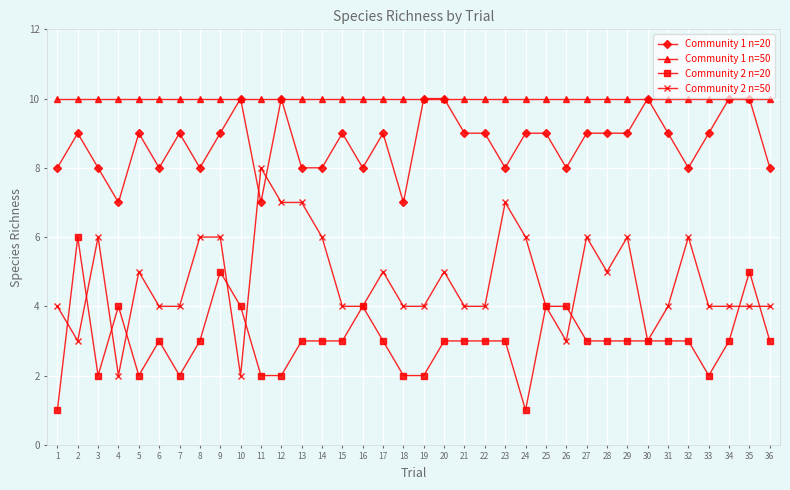

What is the spread (max minus min) of values at 24?

9